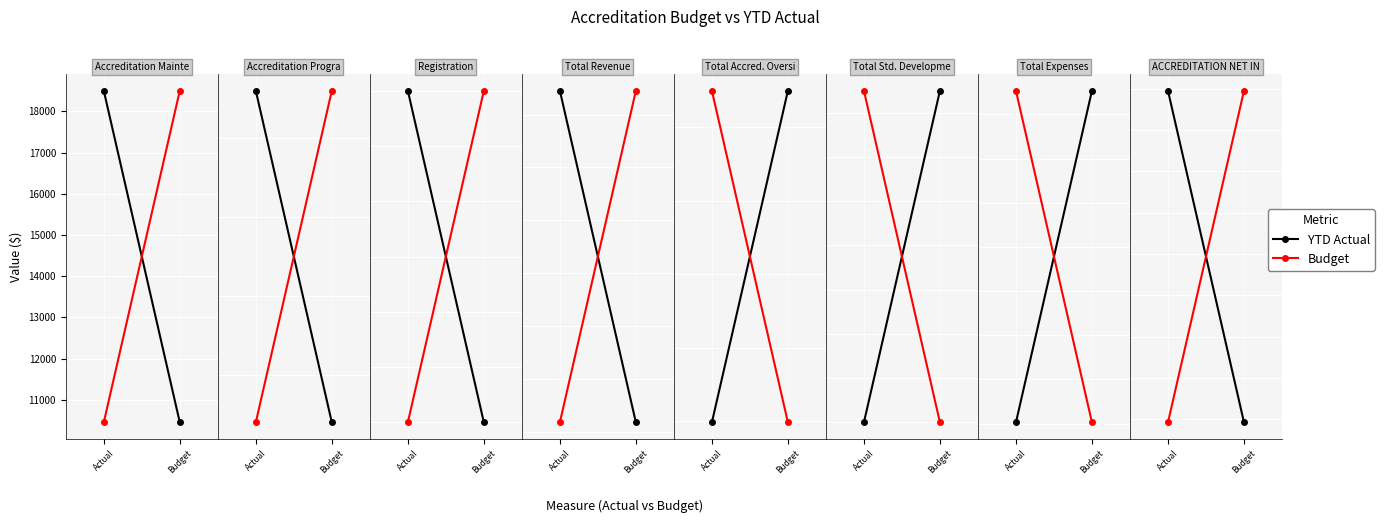

Which category has the highest value across all series?

Actual